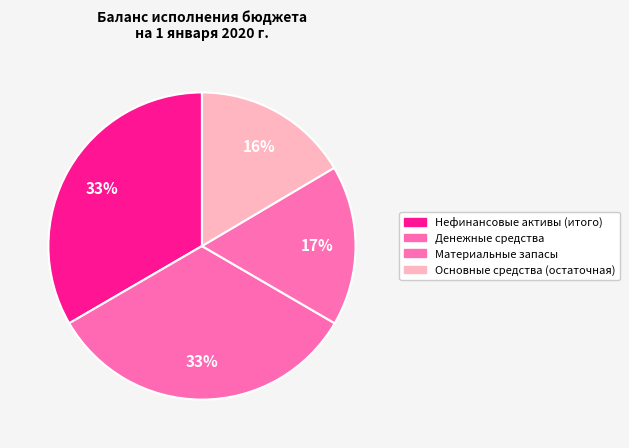

How many slices are in this pie chart?

4